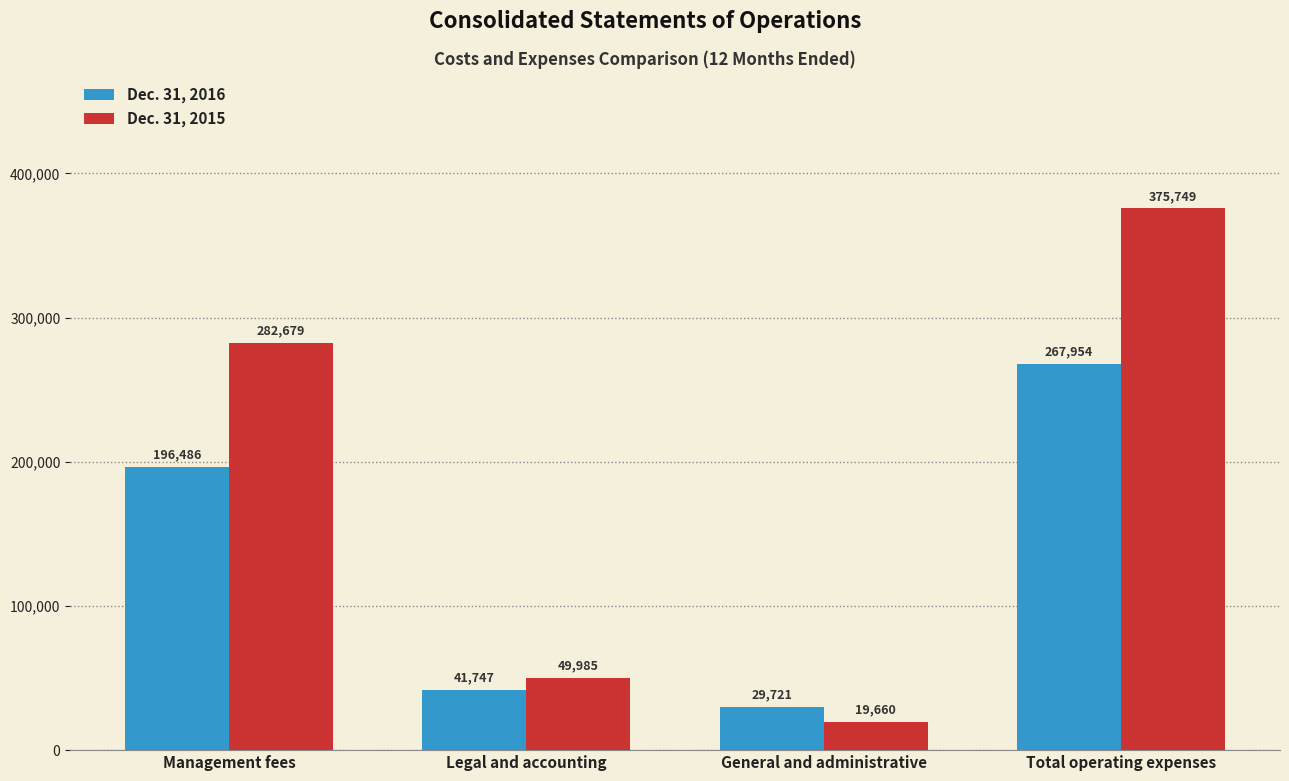

Which label corresponds to the smallest value in the chart?

General and administrative